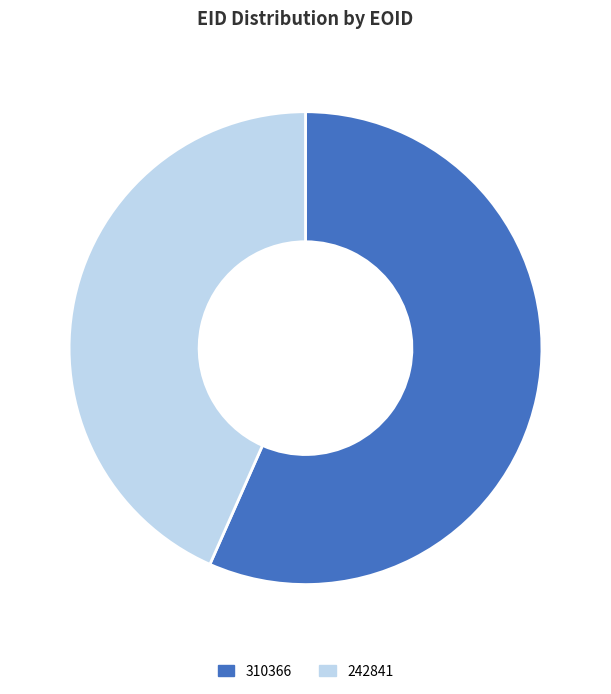

What is the smallest slice in the pie chart?

242841